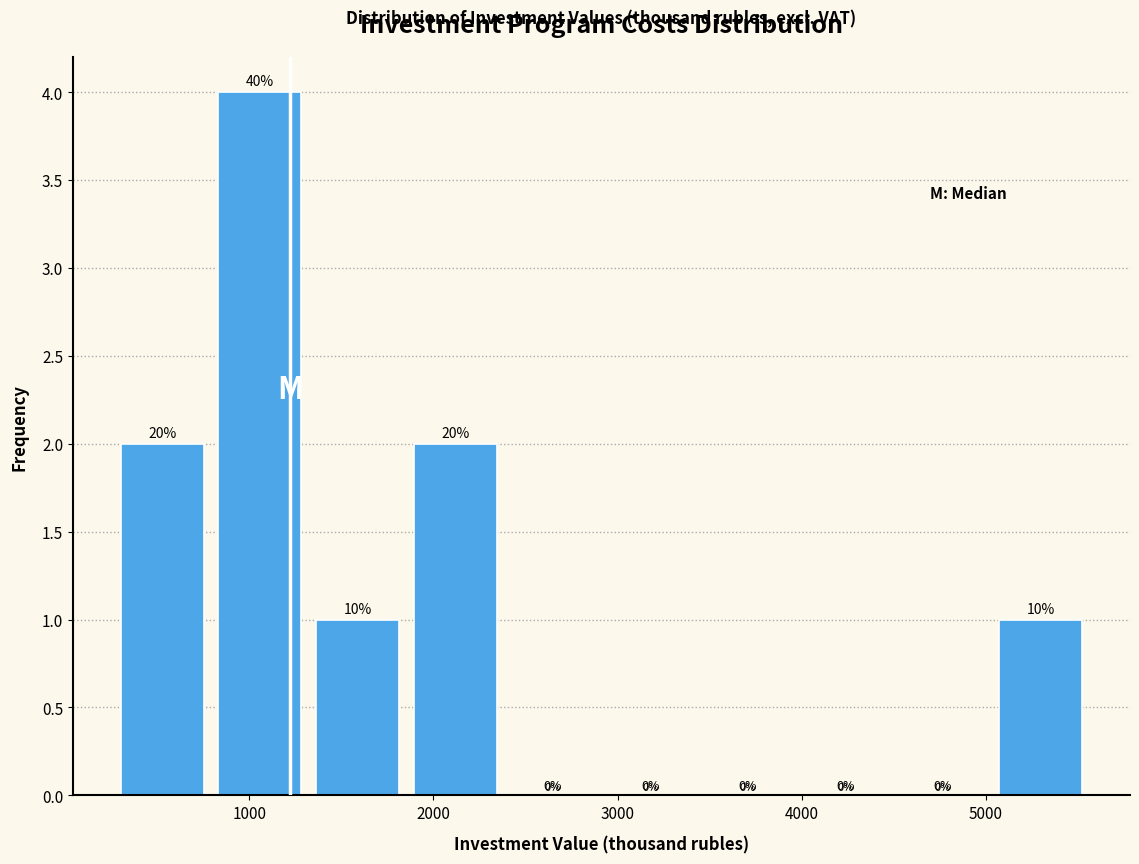

Over which range of the x-axis is the bar tallest?

800 to 1400